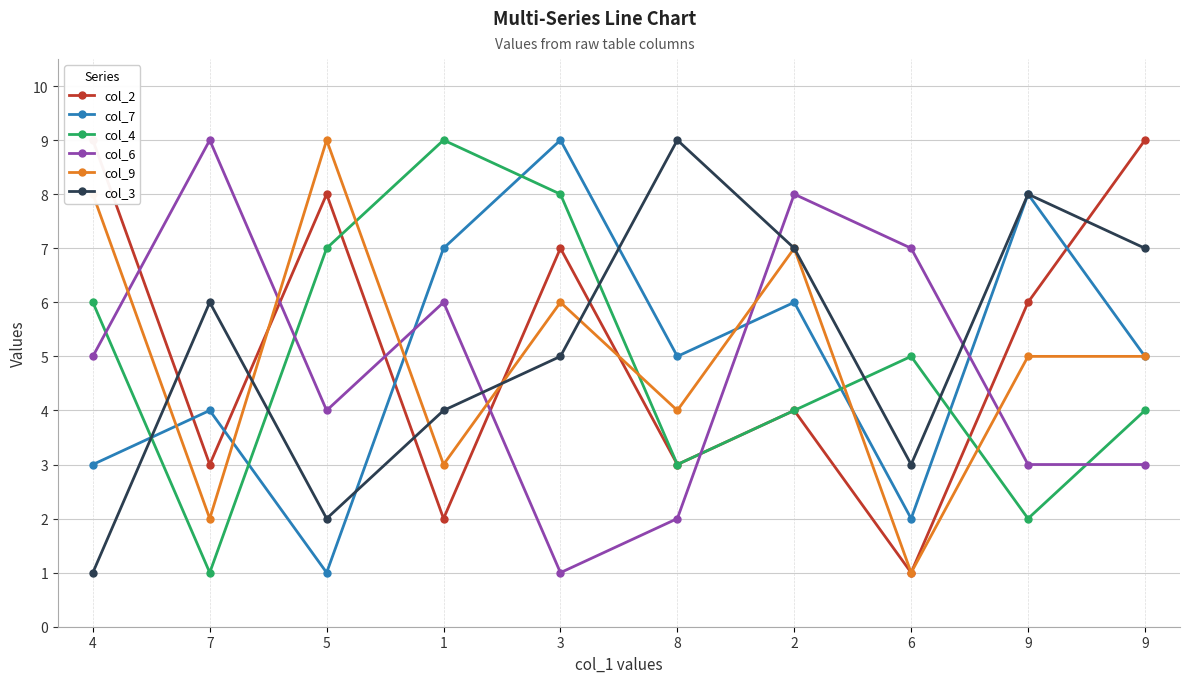

At which category is the sum across all series the highest?

3